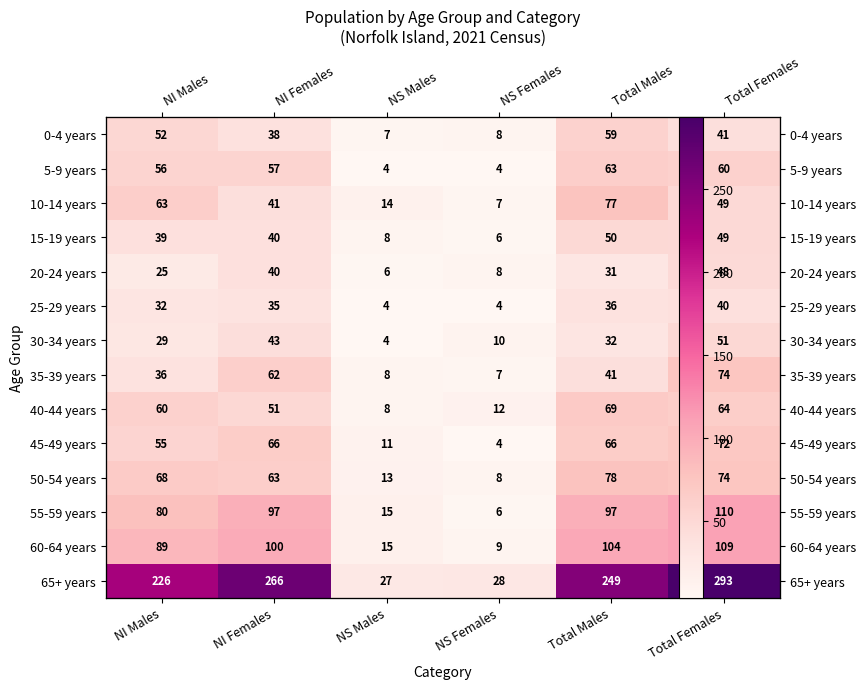

What is the difference between the maximum and minimum values in the 20-24 years series?

42